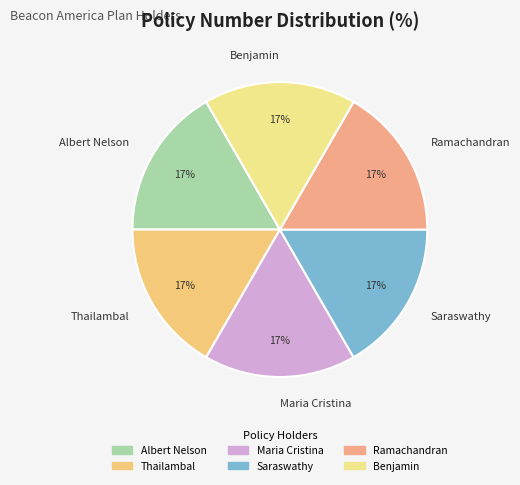

What is the ratio of the value at Albert Nelson to the value at Benjamin?

1.0